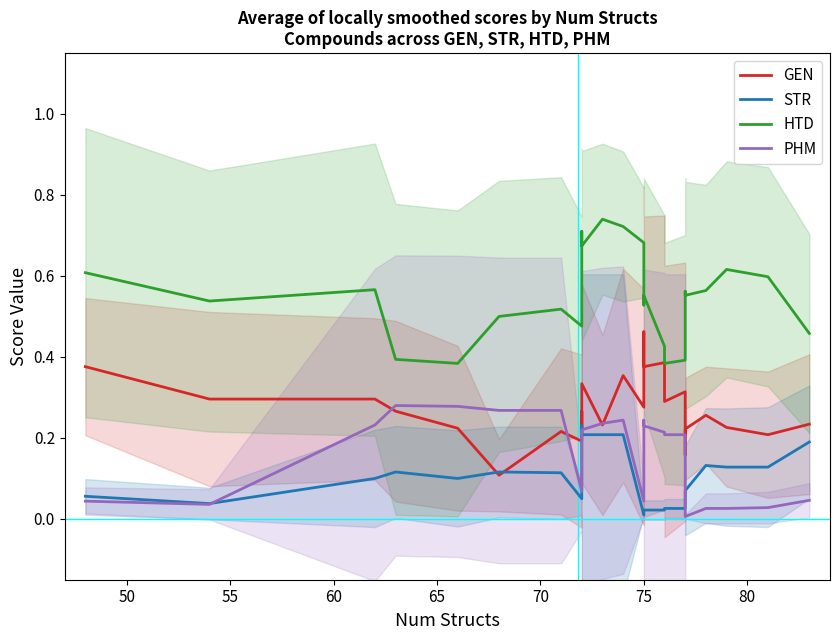

What is the difference between the highest and lowest values at 65?

0.3